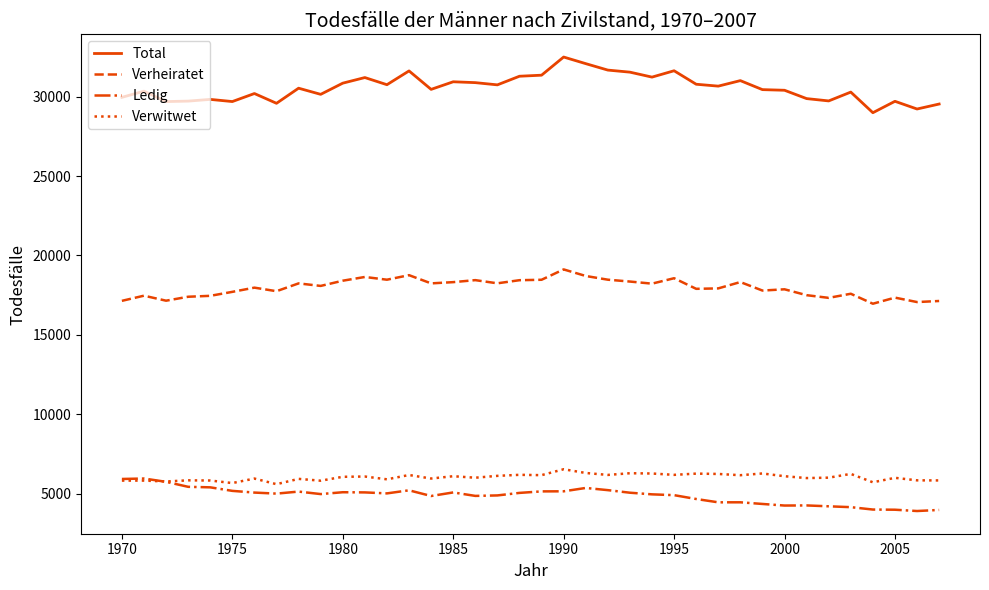

Which series has the largest total across all categories?

Total